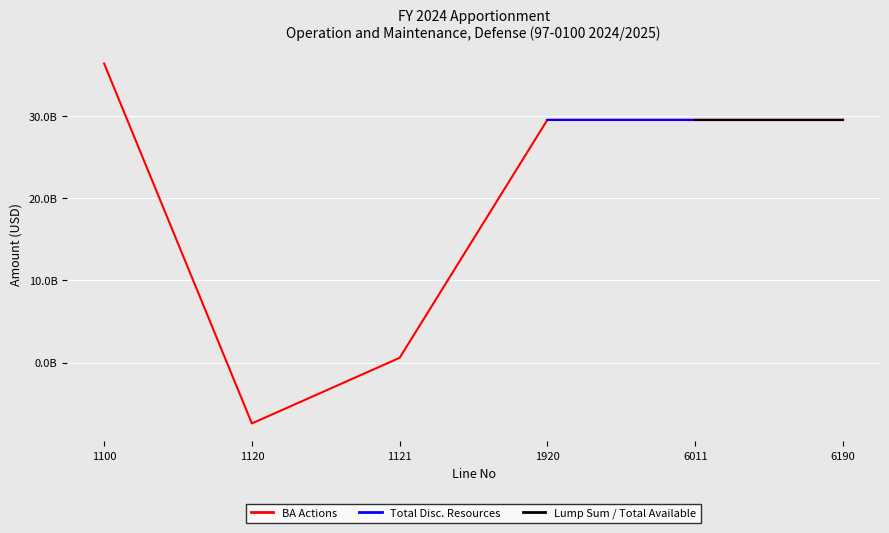

What are all the series names shown in the legend?

BA Actions, Total Disc. Resources, Lump Sum / Total Available